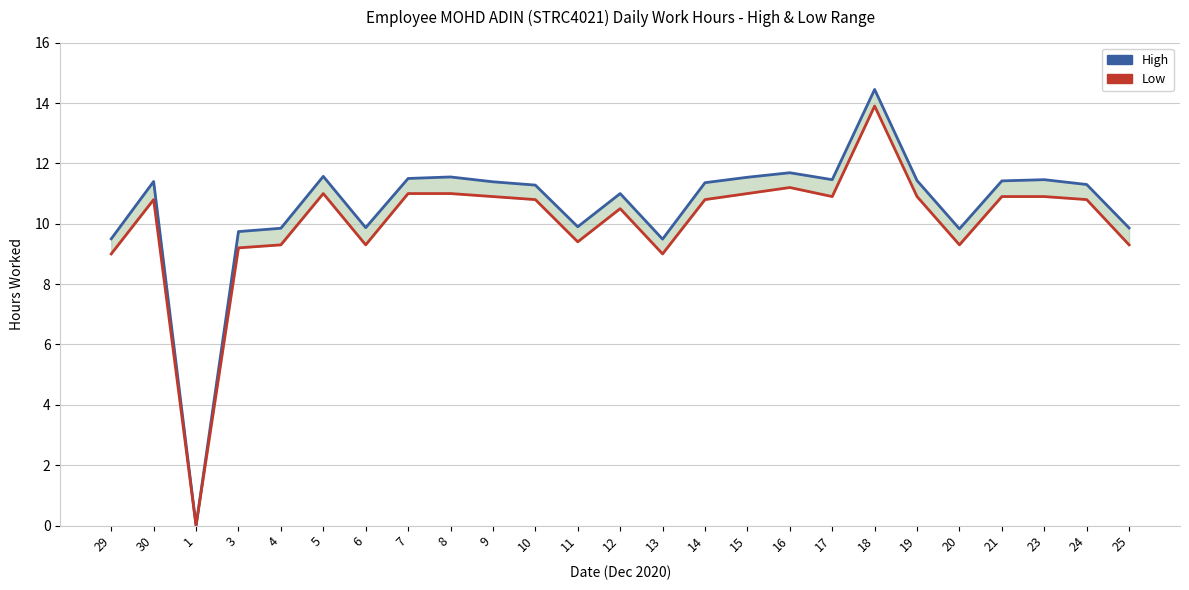

Where is the first local minimum for High?

1